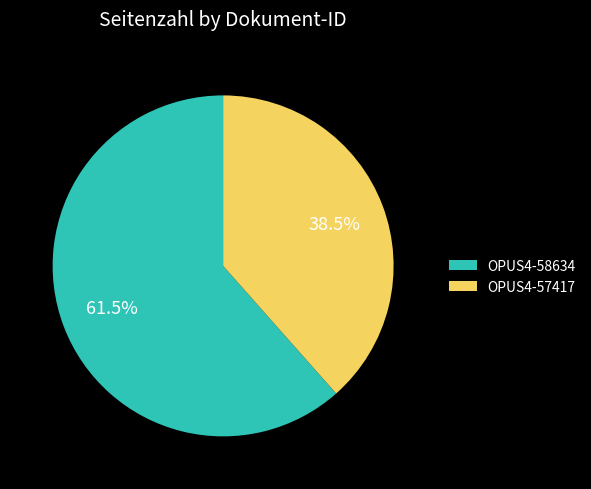

Is there any slice that represents more than half of the pie?

Yes